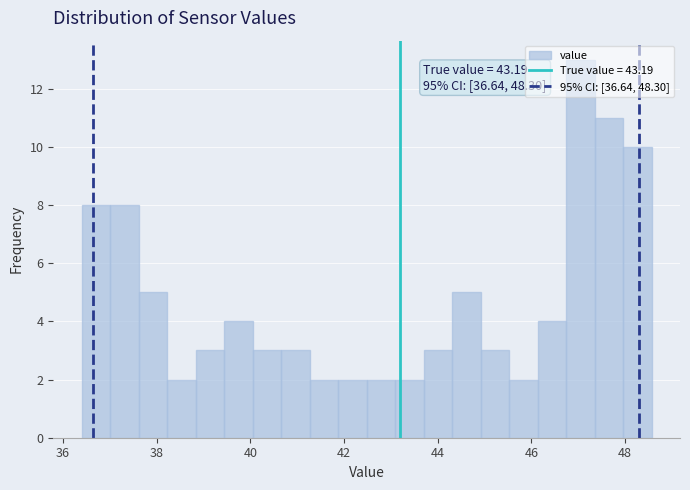

Read against the x-axis, roughly where is the centre of the tallest bar?

47.0